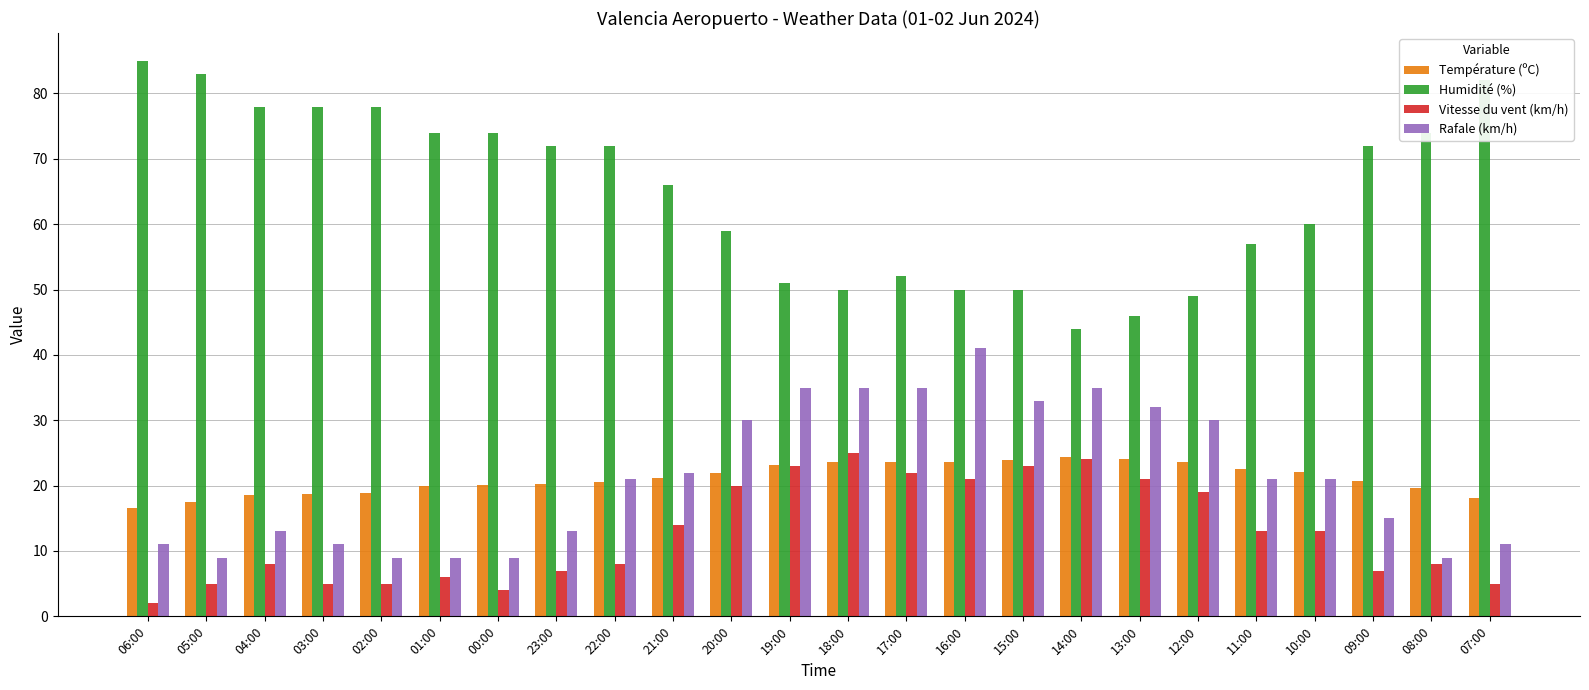

How many groups of bars are there?

24